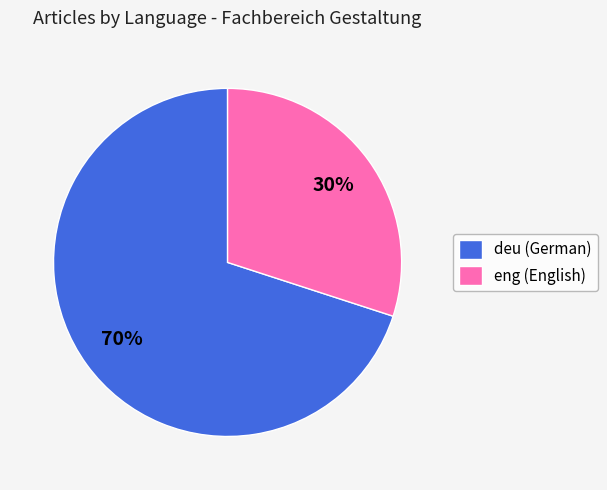

Is it true that deu is 56% of the pie?

False